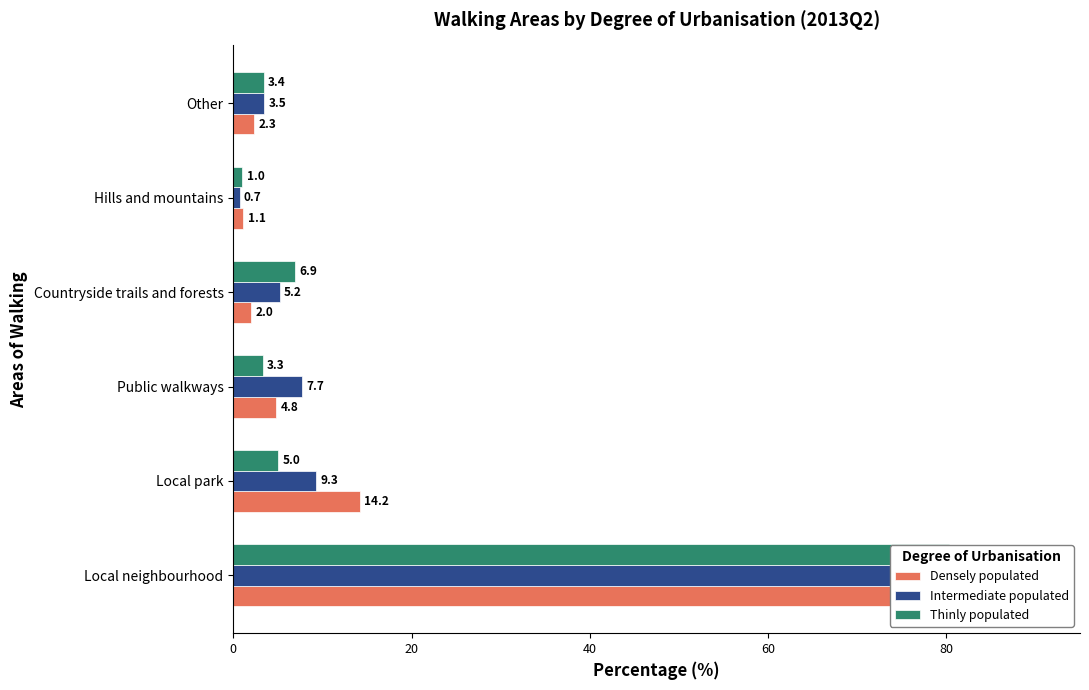

What is the average value of the Thinly populated series?

16.6